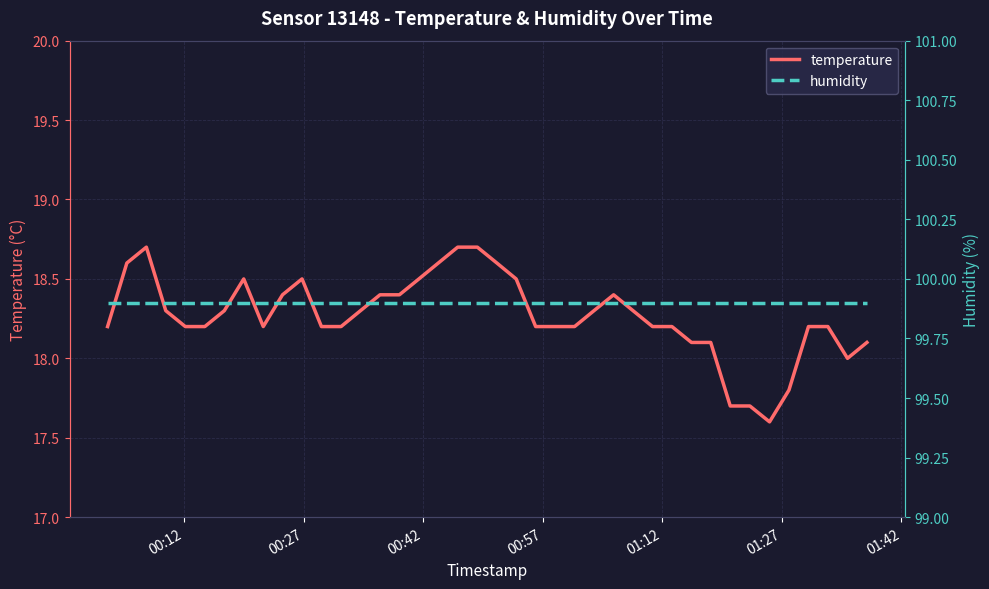

How many lines are shown in the chart?

2